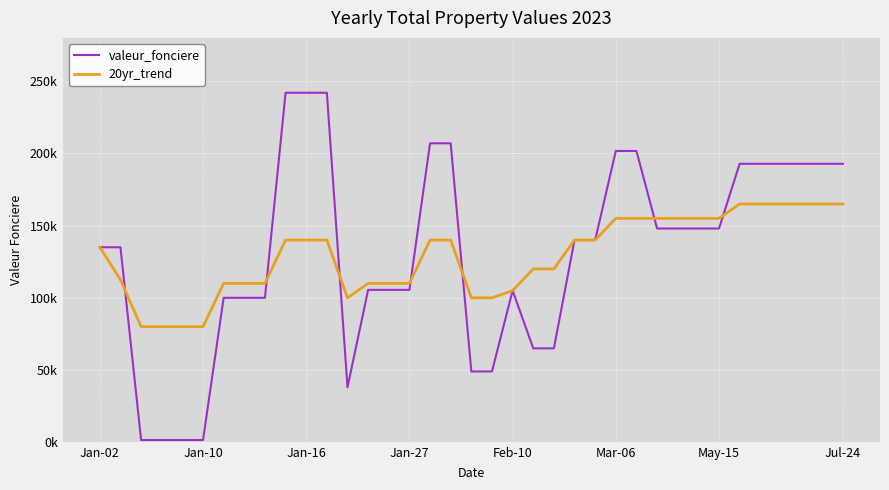

True or false: valeur_fonciere and 20yr_trend intersect in this chart.

True